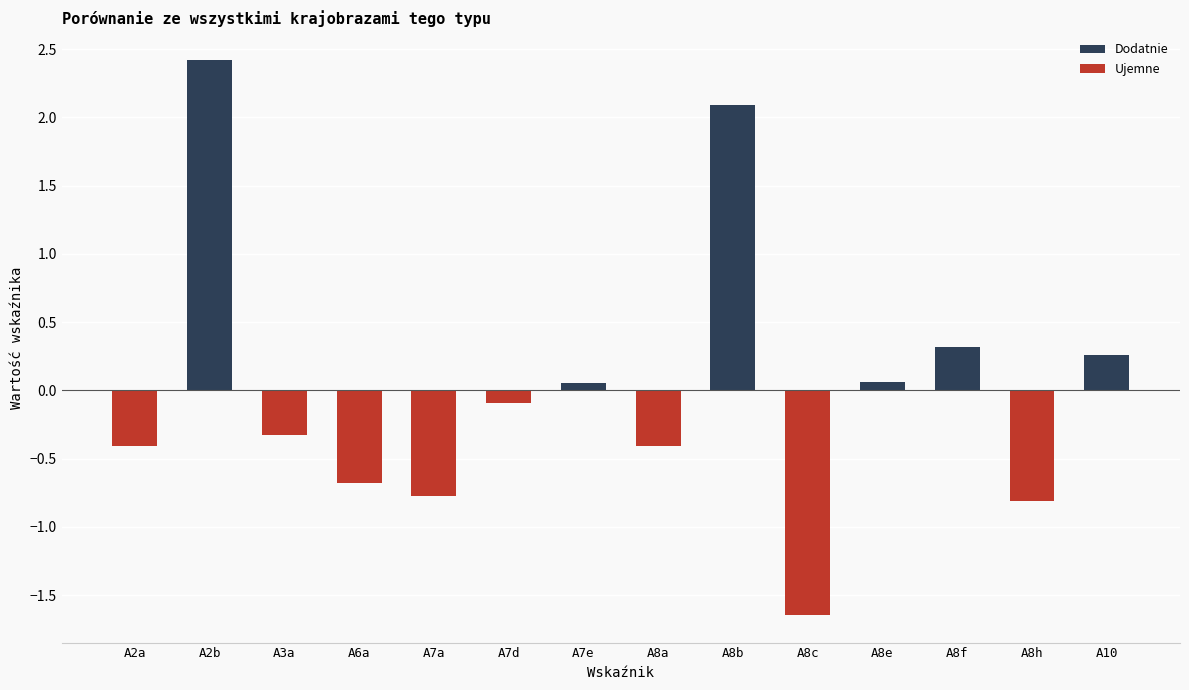

Which series changed the most between A3a and A10?

Ujemne